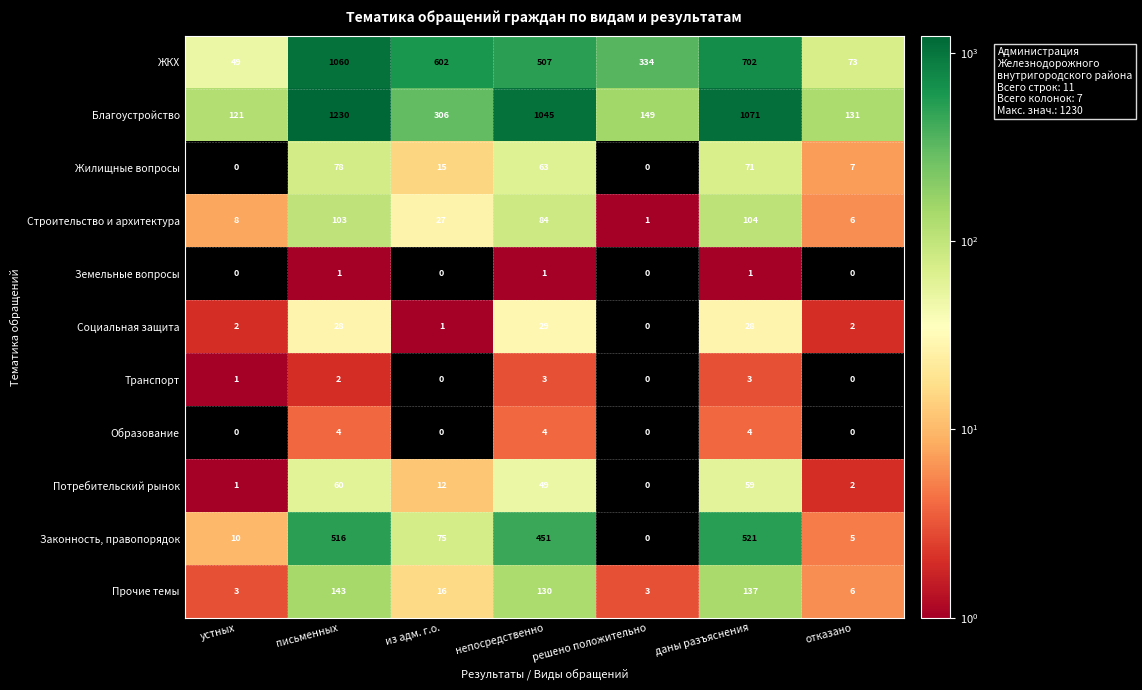

List the series in order of their peak value, lowest first.

Земельные вопросы, Транспорт, Образование, Социальная защита, Потребительский рынок, Жилищные вопросы, Строительство и архитектура, Прочие темы, Законность, правопорядок, ЖКХ, Благоустройство